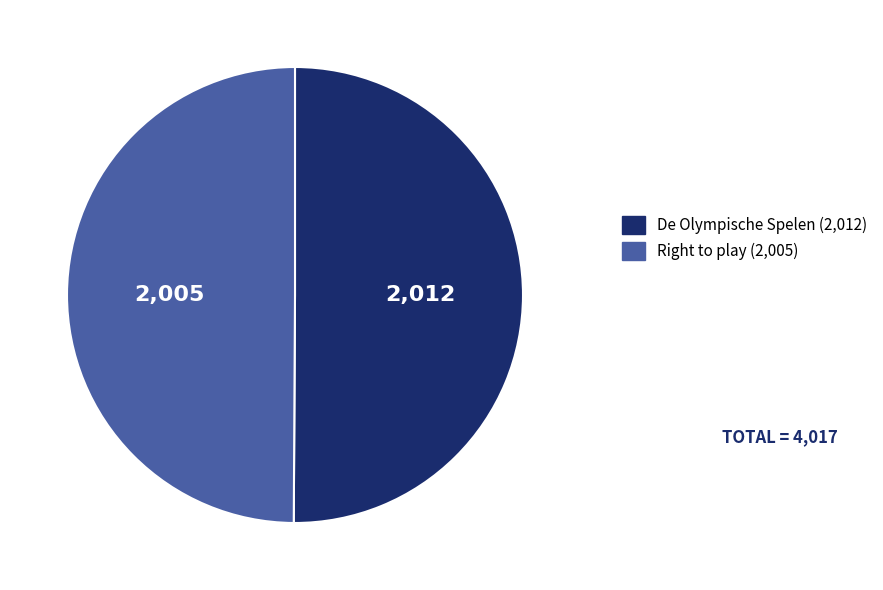

How many slices are in this pie chart?

2